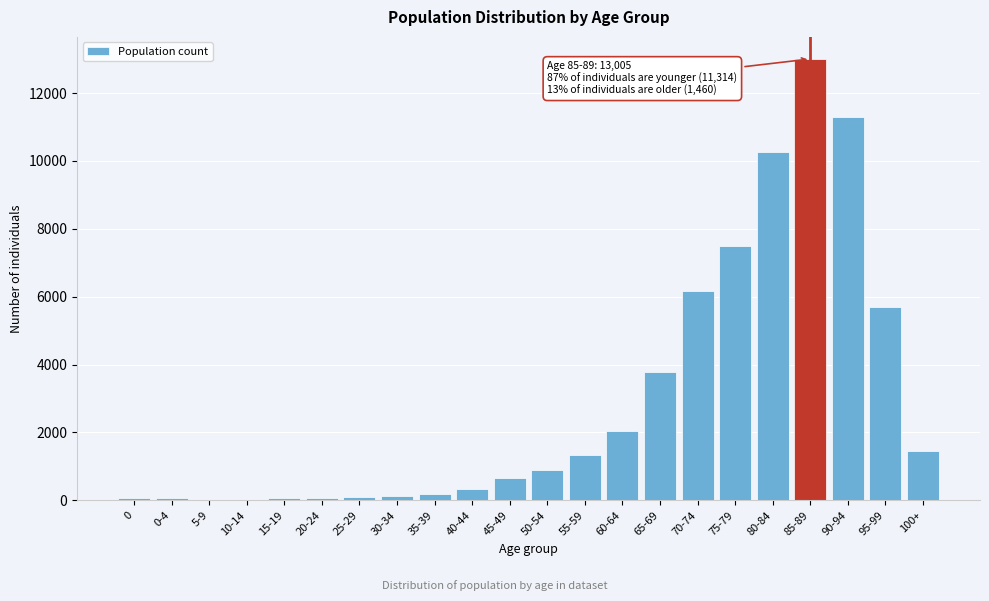

Is it true that the value at 50-54 is 389?

False